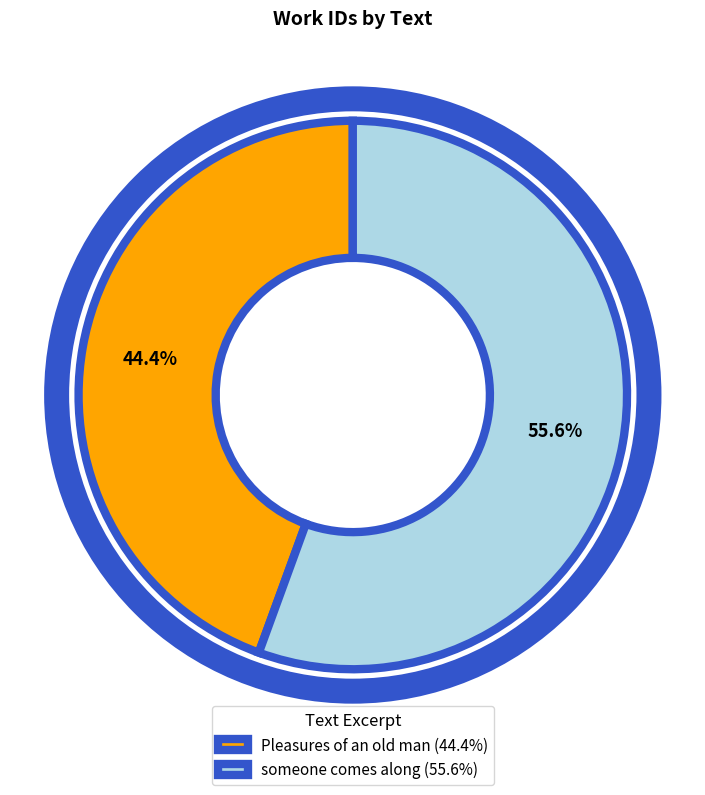

Do Pleasures of an old man and someone comes along together represent more than half of the pie?

Yes